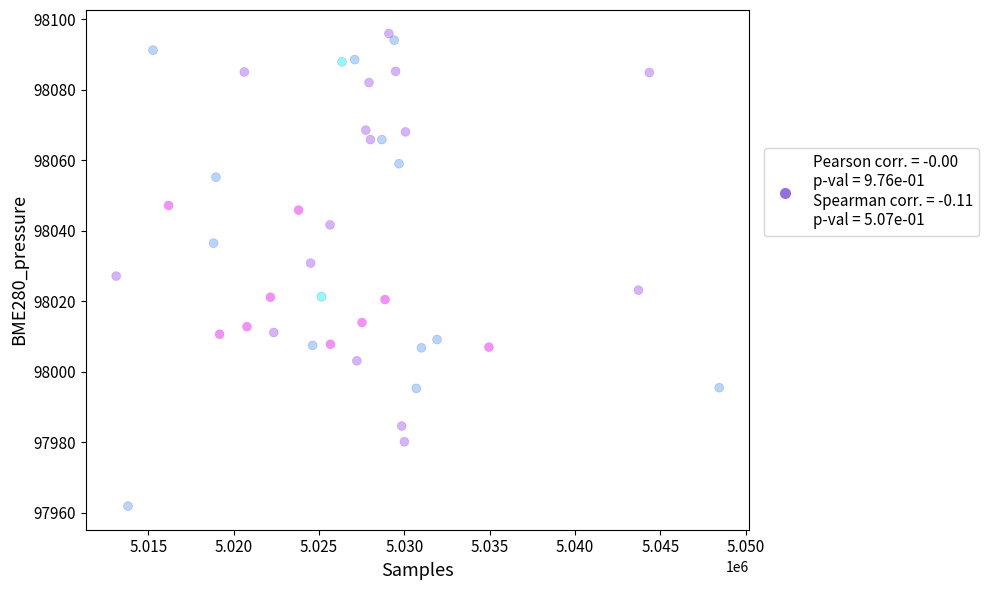

What is the range of Y values (max minus min)?

134.0